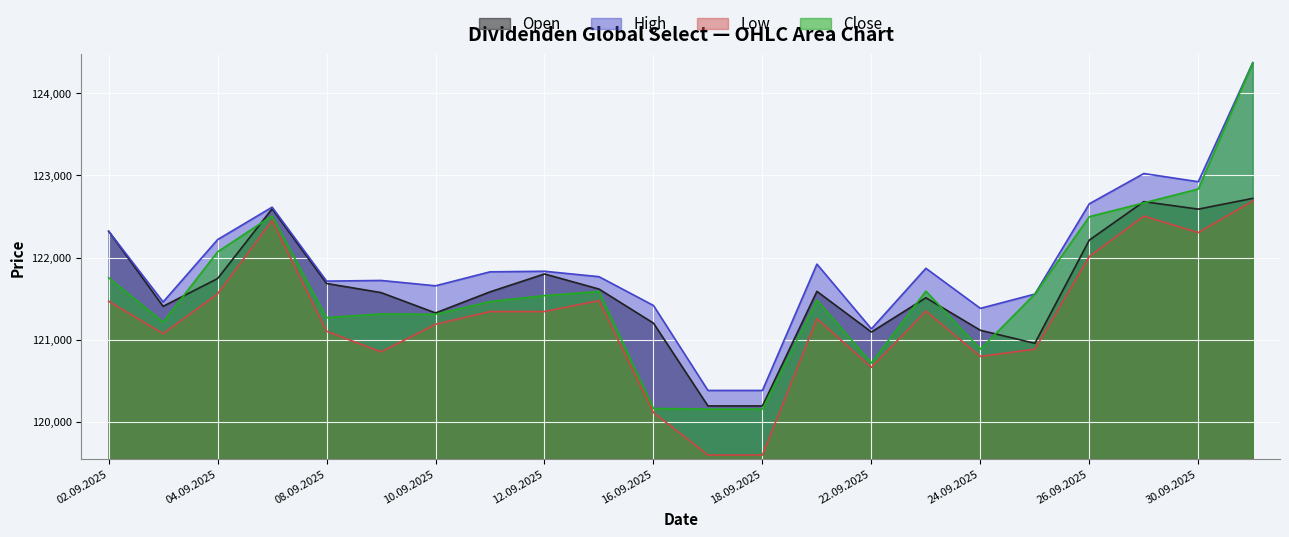

What is the label of the 21st point from the left?

30.09.2025